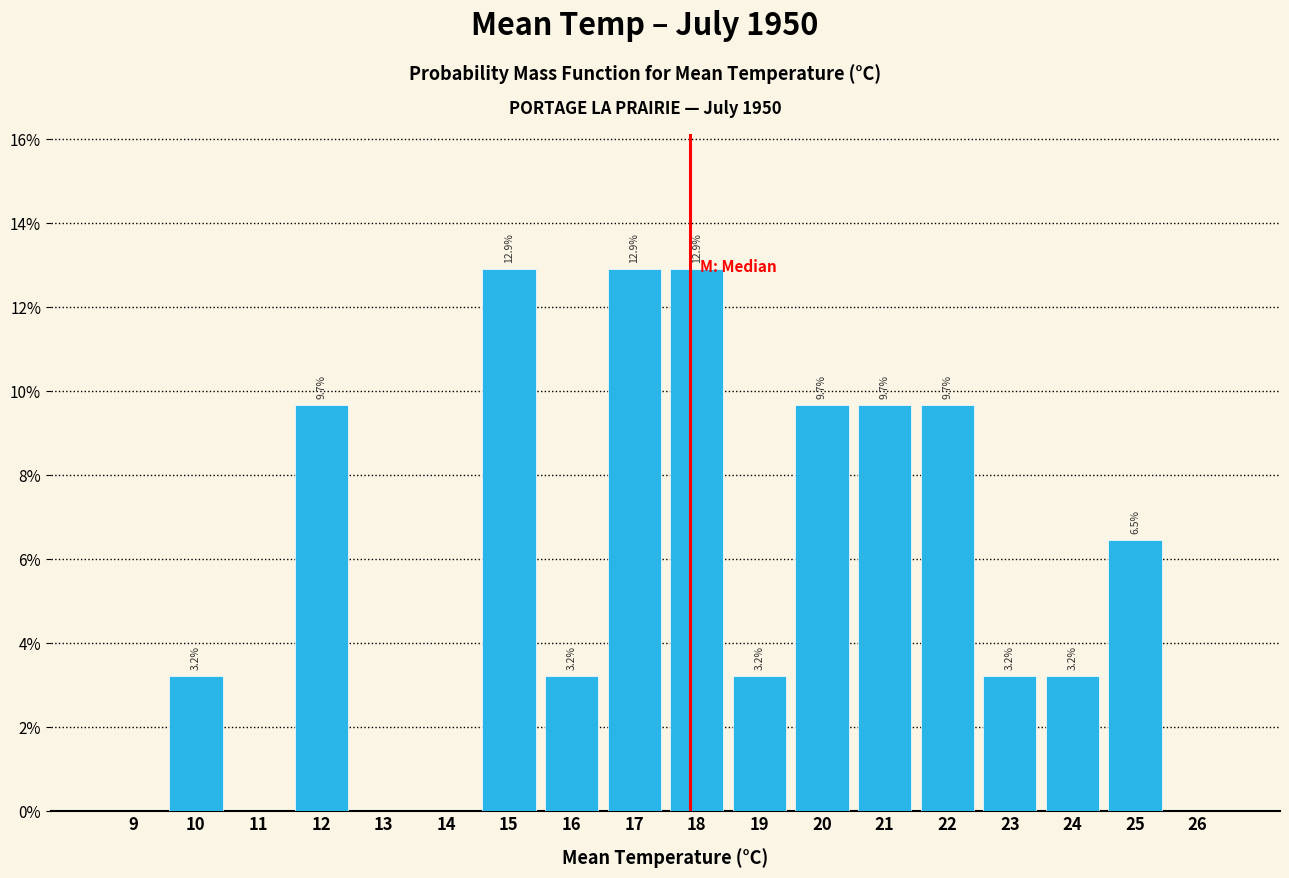

Reading left to right, transcribe all the data shown in this chart.

9=0.0	10=3.2	11=0.0	12=9.7	13=0.0	14=0.0	15=12.9	16=3.2	17=12.9	18=12.9	19=3.2	20=9.7	21=9.7	22=9.7	23=3.2	24=3.2	25=6.5	26=0.0